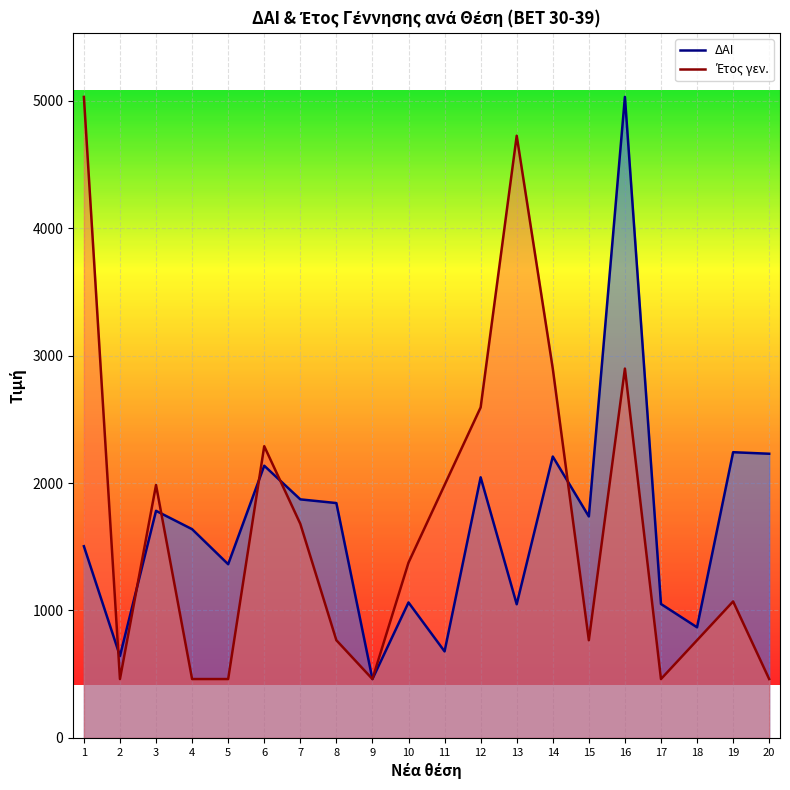

At how many categories does at least one series exceed 1370?

15